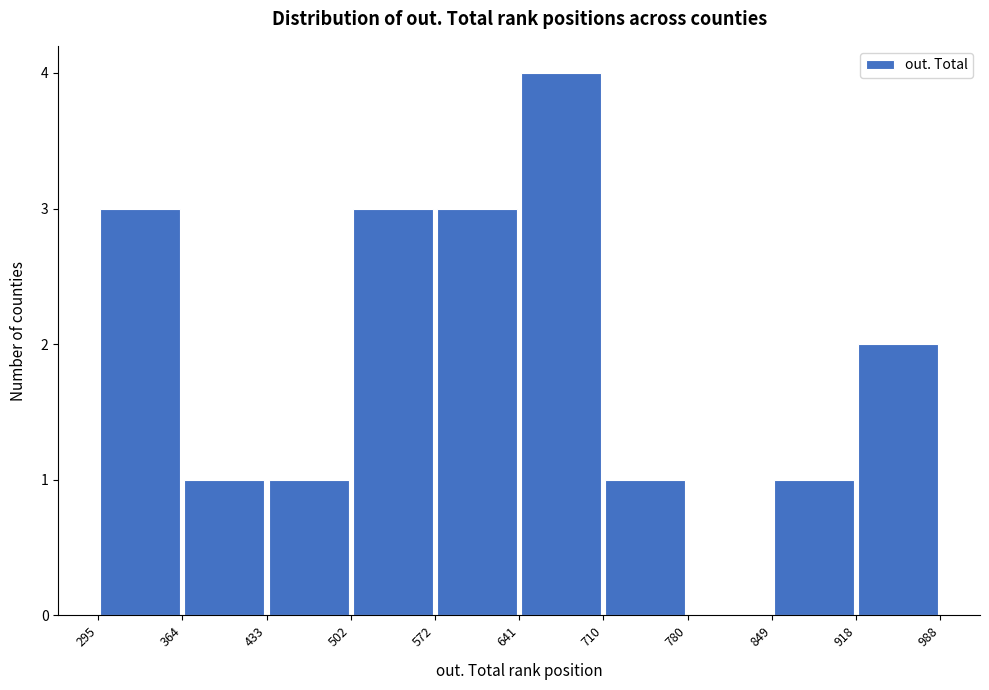

How tall is the bar that spans 849 to 918 on the x-axis? The values are not printed on the chart, so give them approximately, as read against the axis.

1